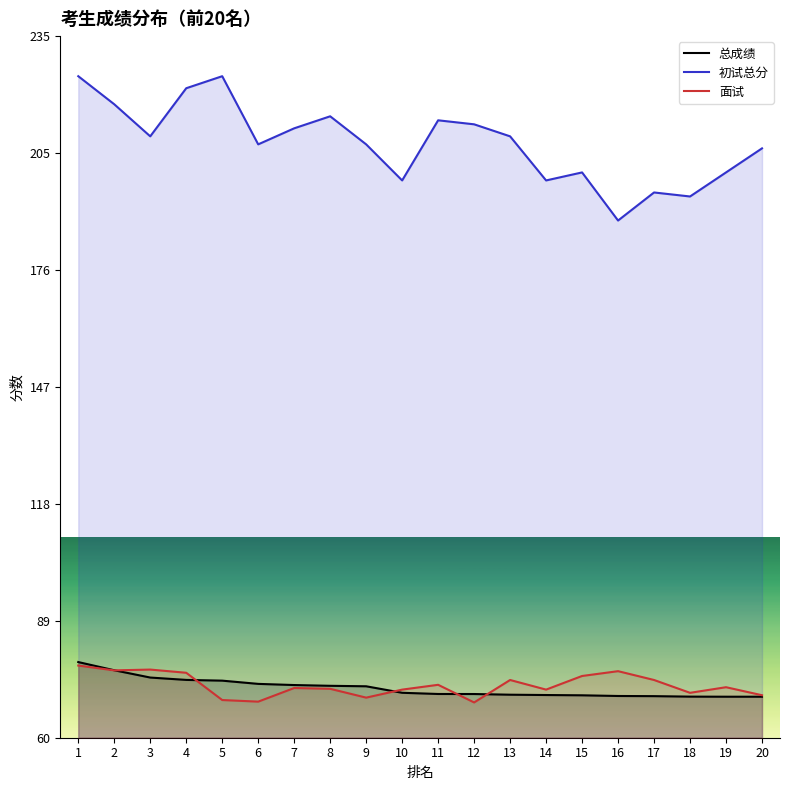

What is the difference between the maximum and second lowest values in the 总成绩 series?

8.6